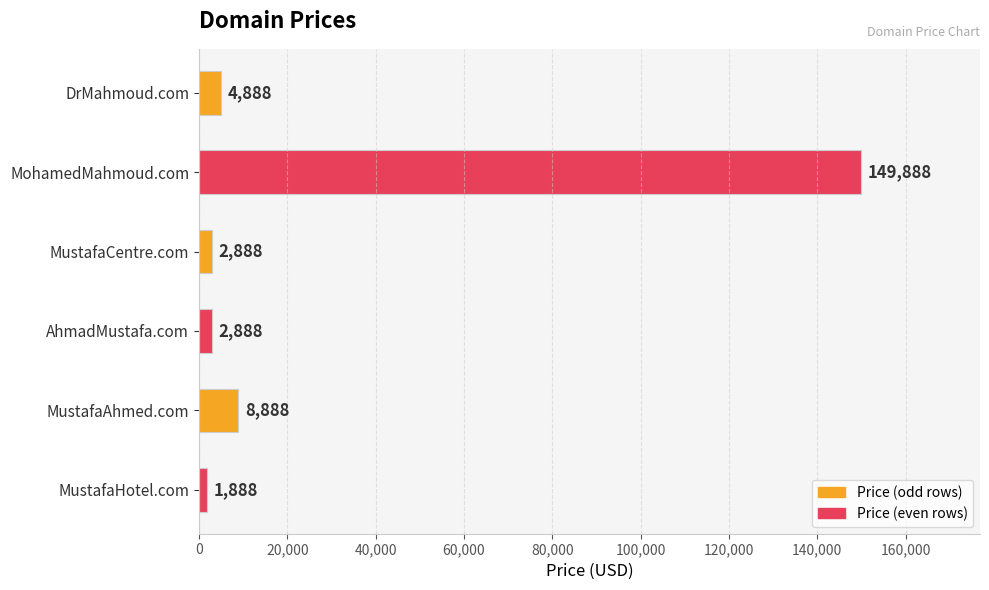

What is the average value?

28555